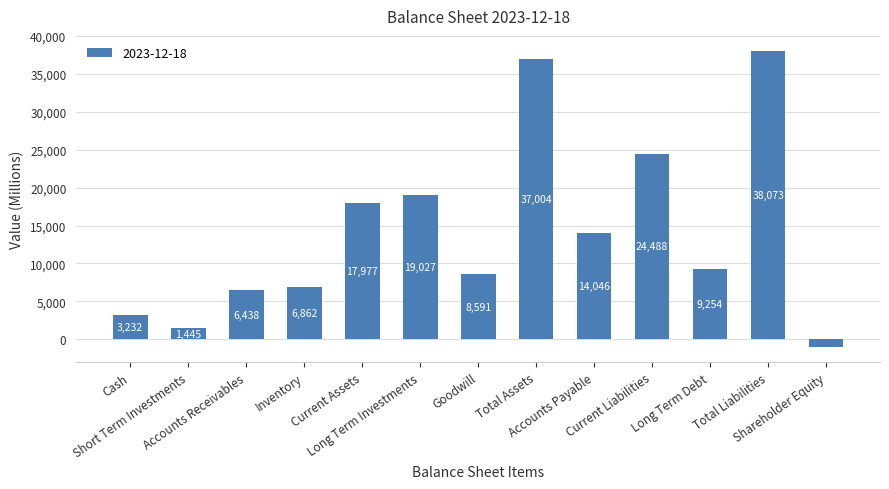

Rank the categories by value from lowest to highest.

Shareholder Equity, Short Term Investments, Cash, Accounts Receivables, Inventory, Goodwill, Long Term Debt, Accounts Payable, Current Assets, Long Term Investments, Current Liabilities, Total Assets, Total Liabilities